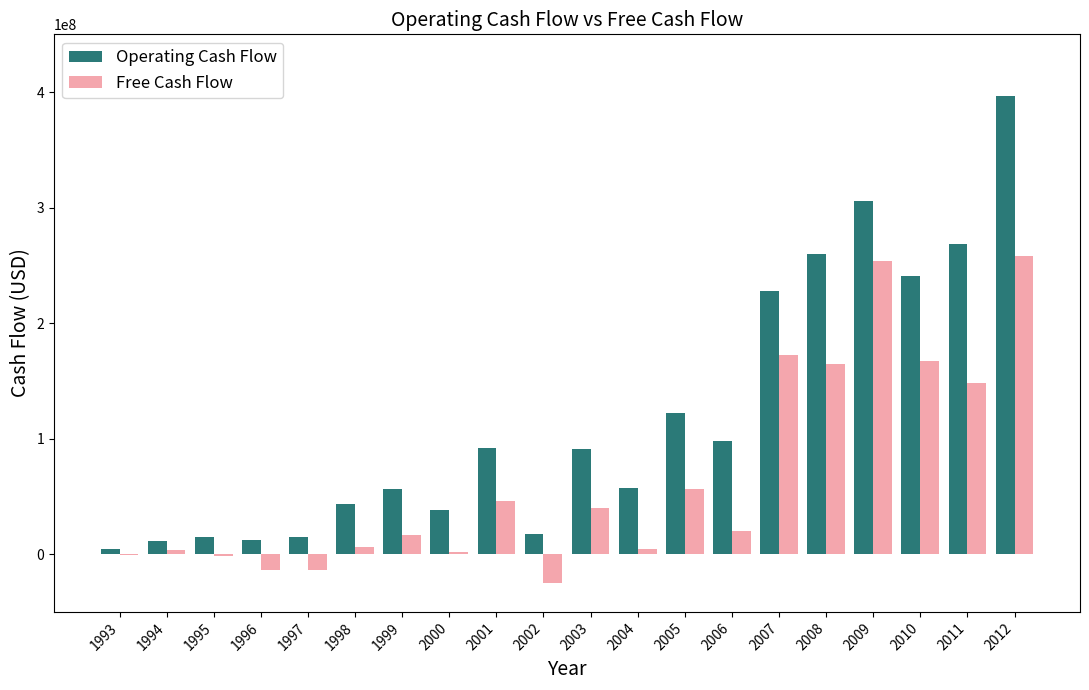

What is the maximum value shown in the chart?

396292000